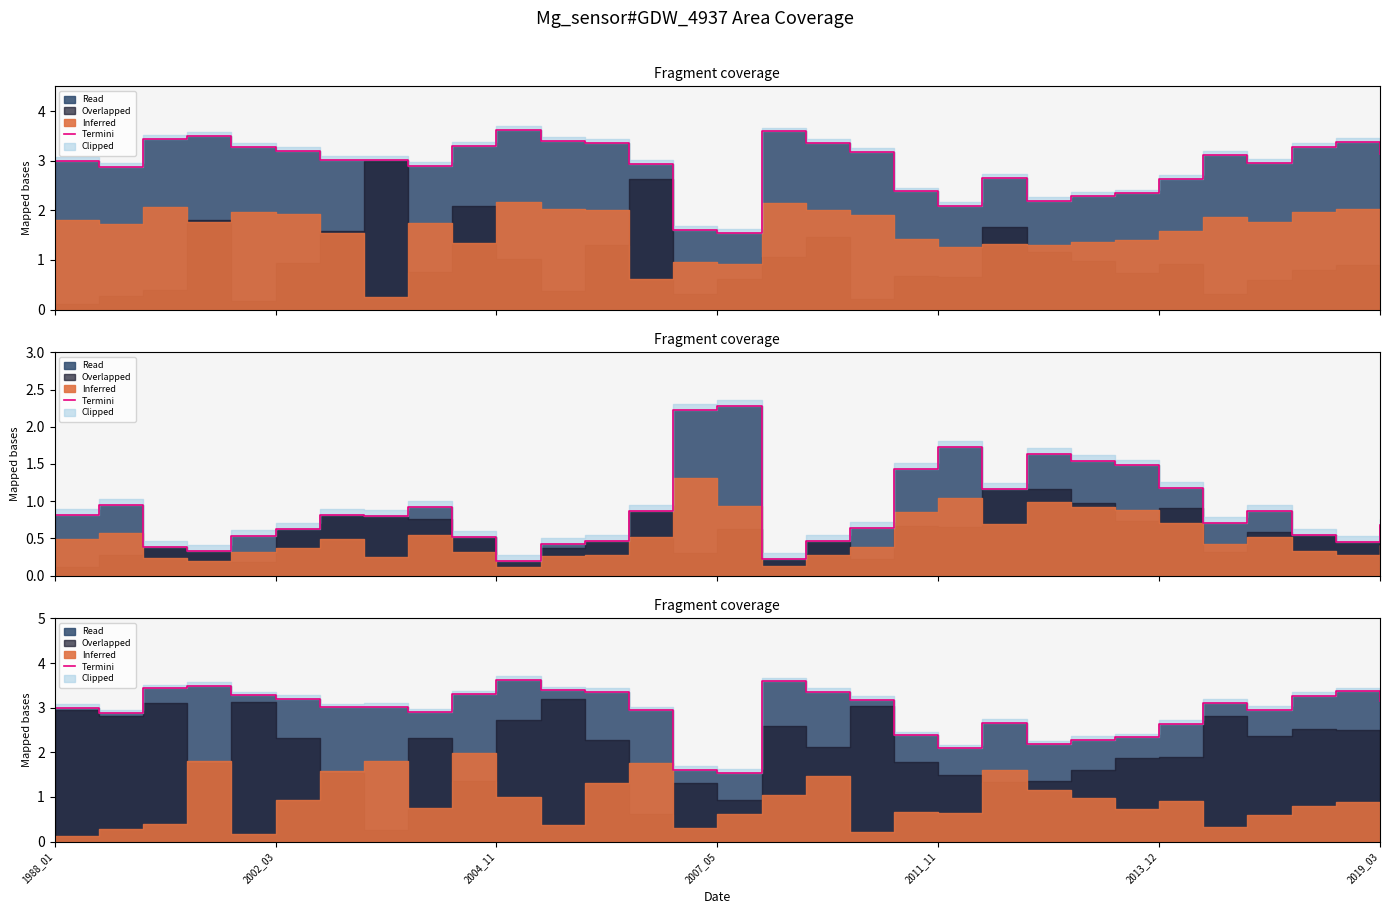

What is the sum of the values at 2011_11 and 7?

6.3